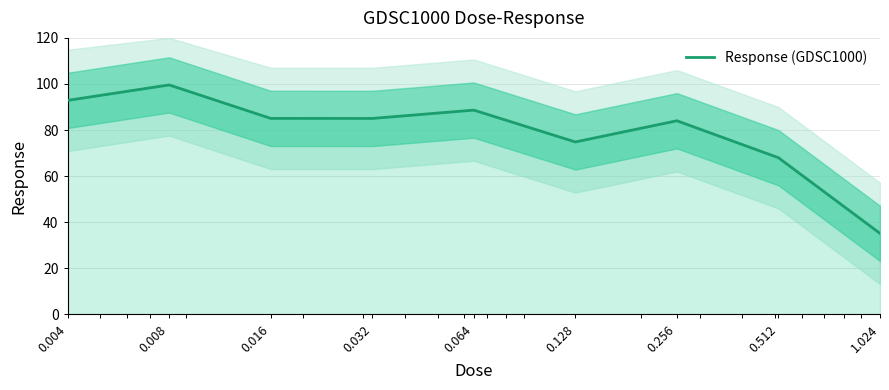

Which category has the highest value across all series?

0.008